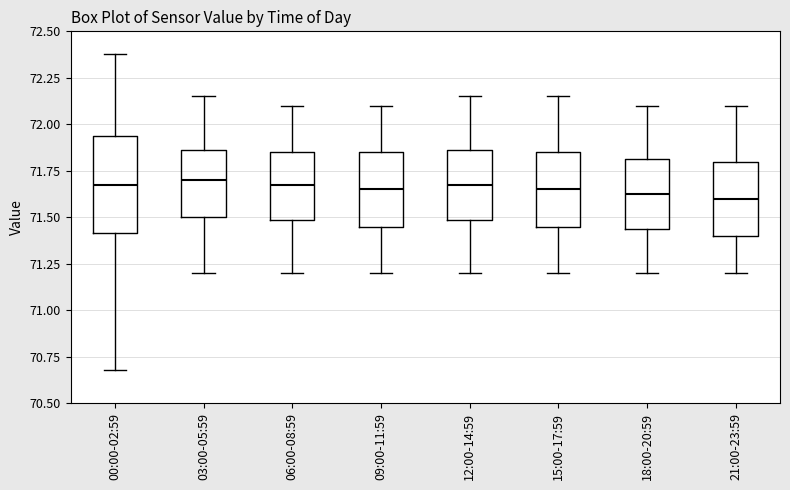

Comparing the boxes themselves (not the whiskers), which one is the tallest?

00:00-02:59